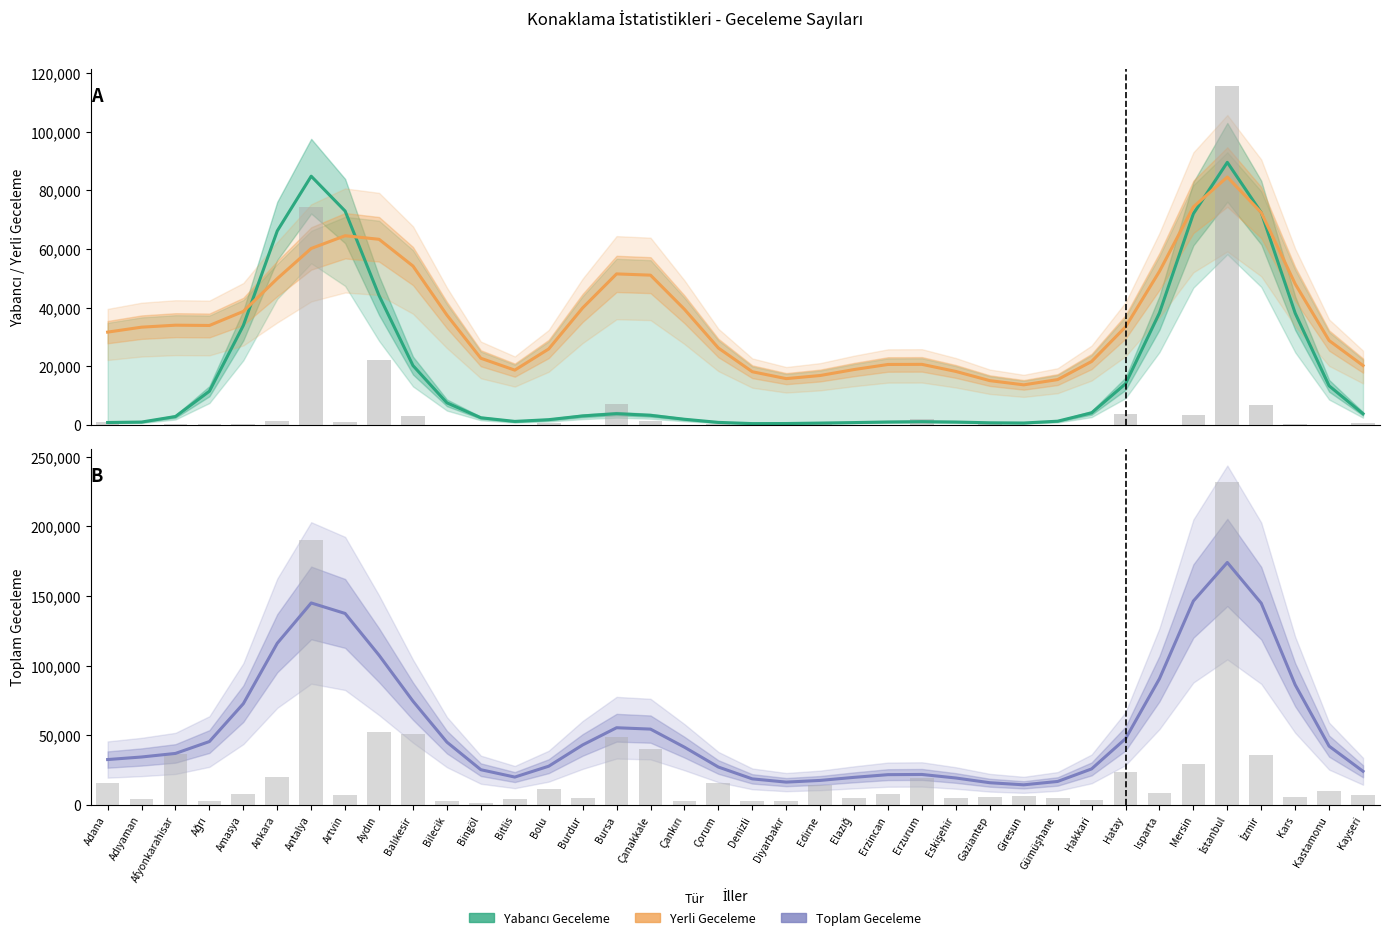

At which category is the sum across all series the highest?

İstanbul